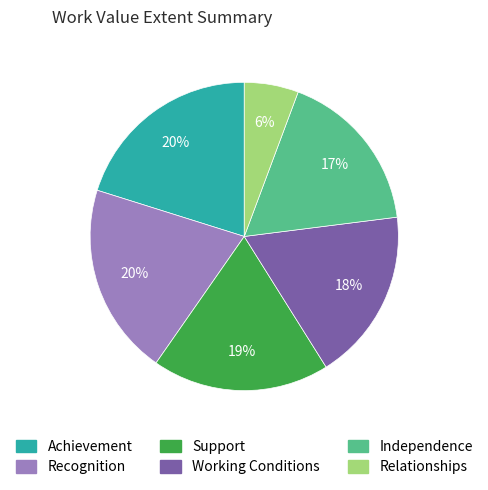

What is the smallest slice in the pie chart?

Relationships